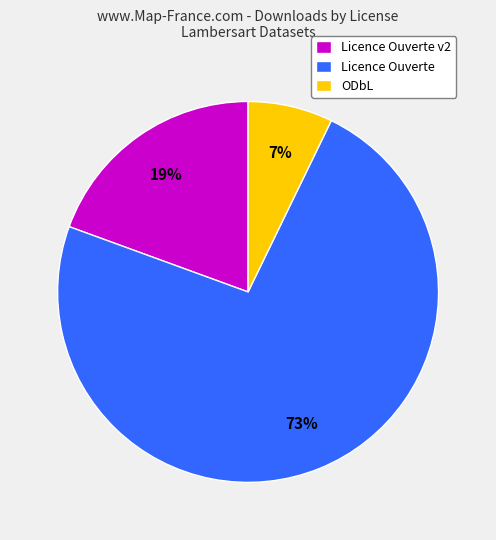

Rank the categories by value from lowest to highest.

ODbL, Licence Ouverte v2, Licence Ouverte